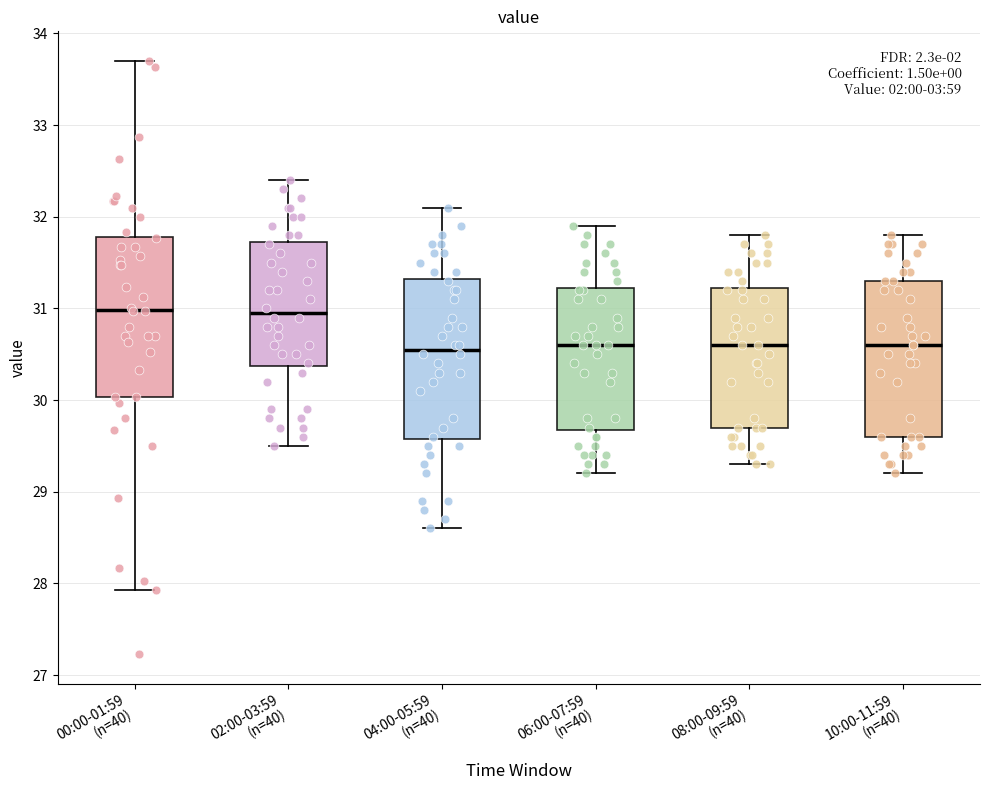

Reading left to right, read every box against the y-axis: the position of its median line, the range the box covers, and the ends of its whiskers. The values are not printed on the chart, so give them approximately, as read against the axis.

00:00-01:59 (n=40): median 31.0, box 30.0 to 31.8, whiskers 27.9 to 33.7
02:00-03:59 (n=40): median 31.0, box 30.4 to 31.7, whiskers 29.5 to 32.4
04:00-05:59 (n=40): median 30.6, box 29.6 to 31.3, whiskers 28.6 to 32.1
06:00-07:59 (n=40): median 30.6, box 29.7 to 31.2, whiskers 29.2 to 31.9
08:00-09:59 (n=40): median 30.6, box 29.7 to 31.2, whiskers 29.3 to 31.8
10:00-11:59 (n=40): median 30.6, box 29.6 to 31.3, whiskers 29.2 to 31.8